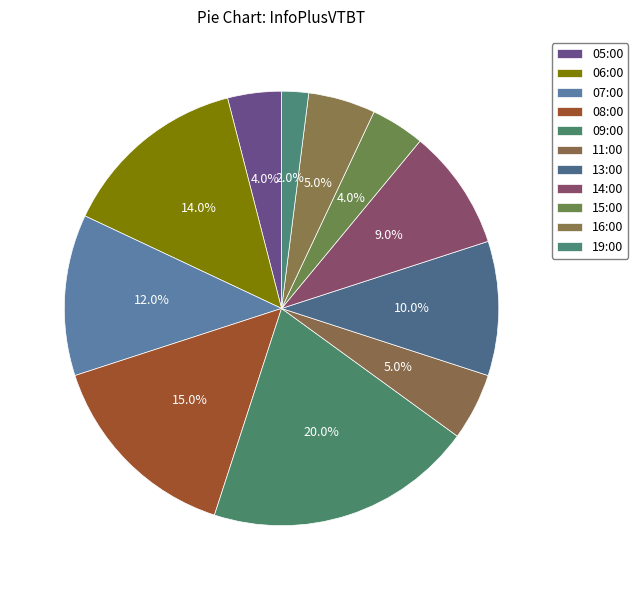

Does any single category account for the majority?

No